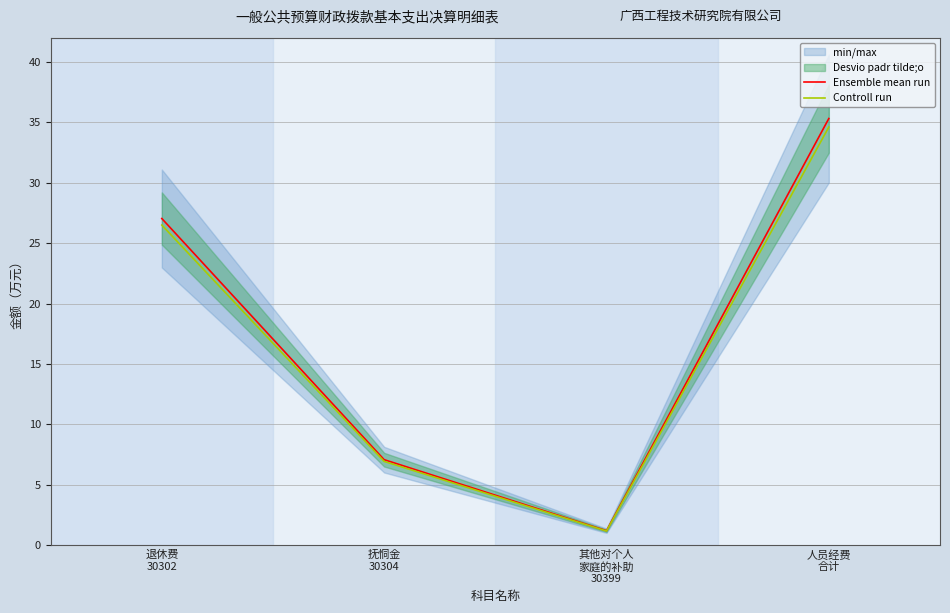

Rank the series at 退休费
30302 from highest to lowest value.

Ensemble mean run, Controll run